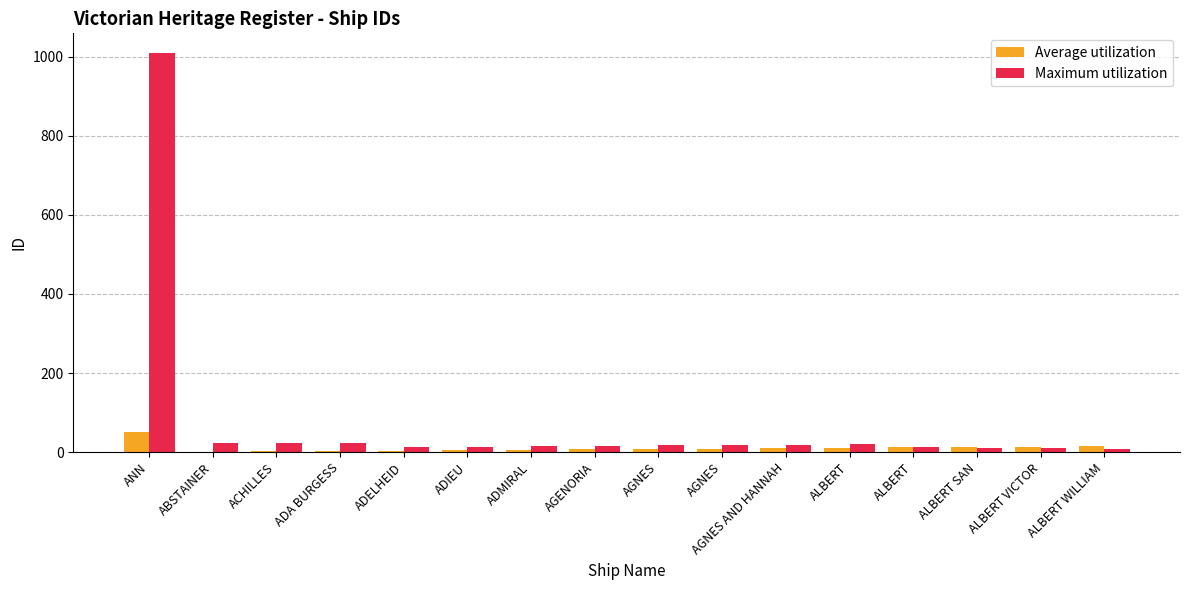

Count the number of categories in the chart.

16